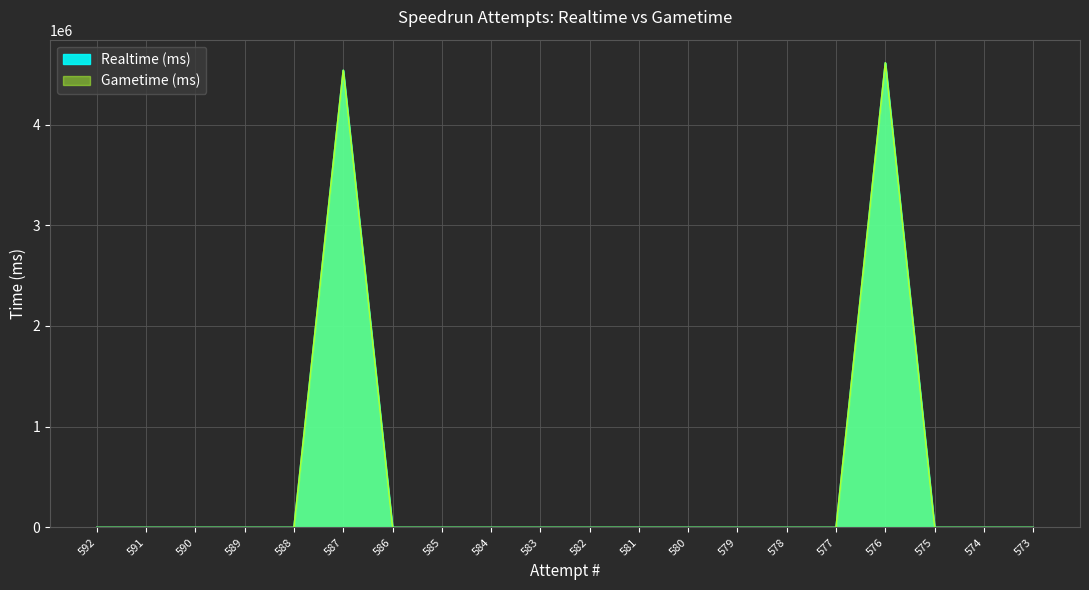

Which label corresponds to the largest value in the chart?

576